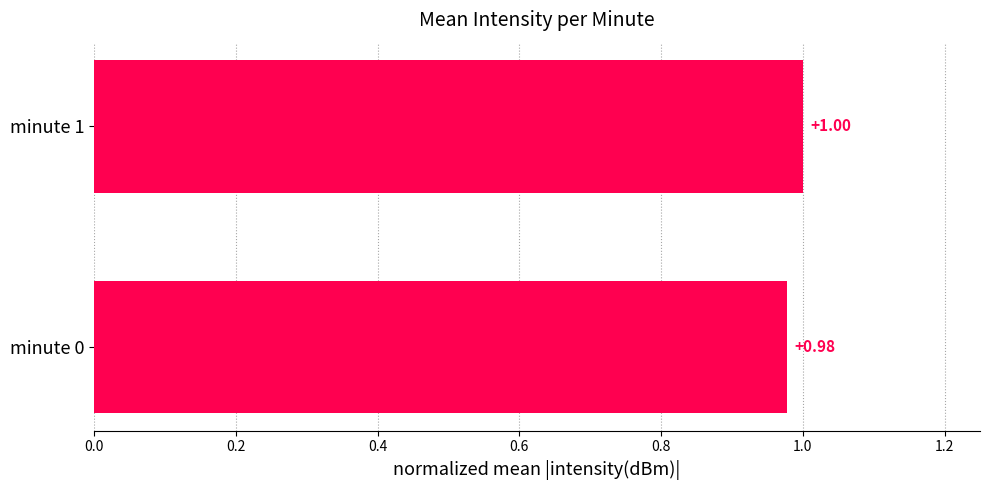

List the labels in order of value, largest first.

minute 1, minute 0